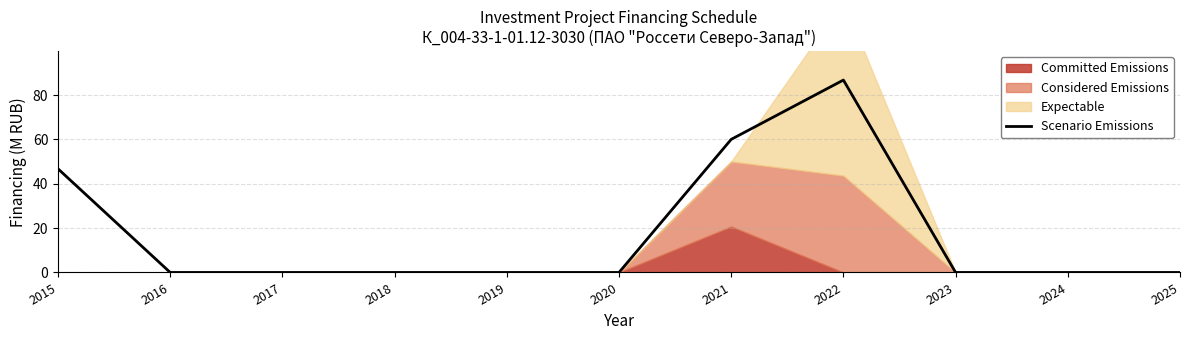

How many data points does each series have?

11